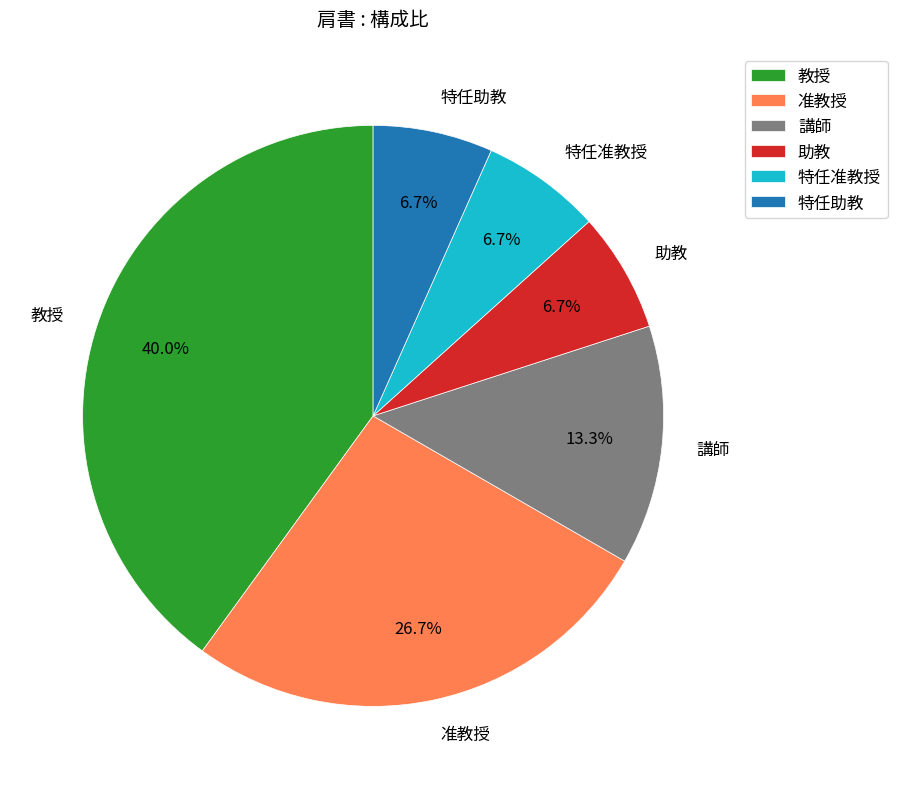

Which slice is the largest?

教授